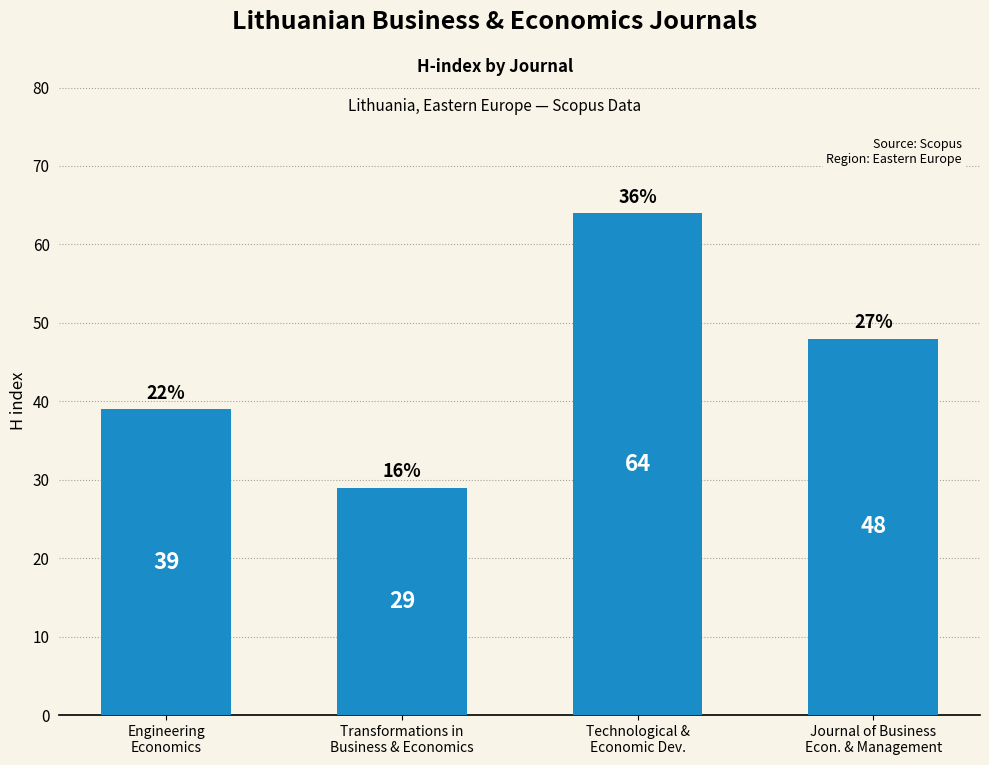

The value at Transformations in
Business & Economics is 29. True or false?

True